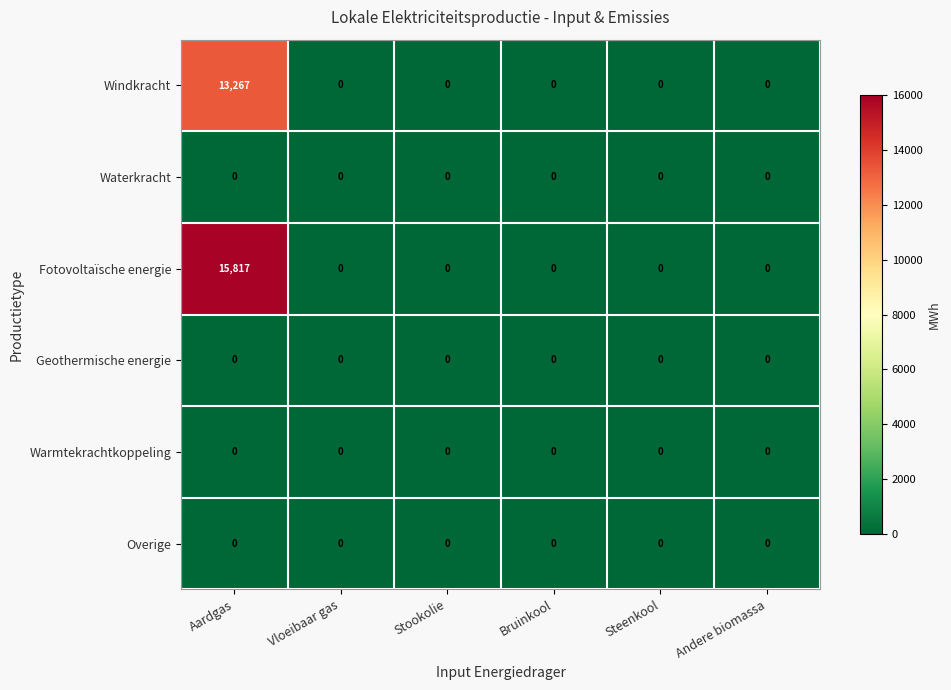

What is the highest value of the Windkracht series?

13267